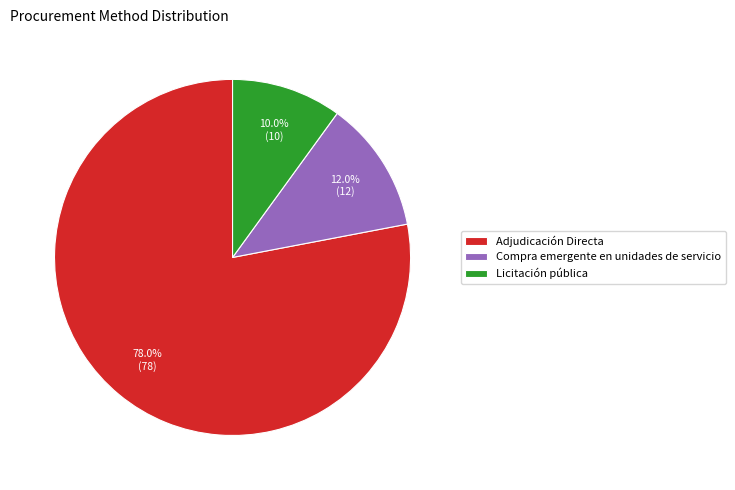

How many segments does this pie chart have?

3